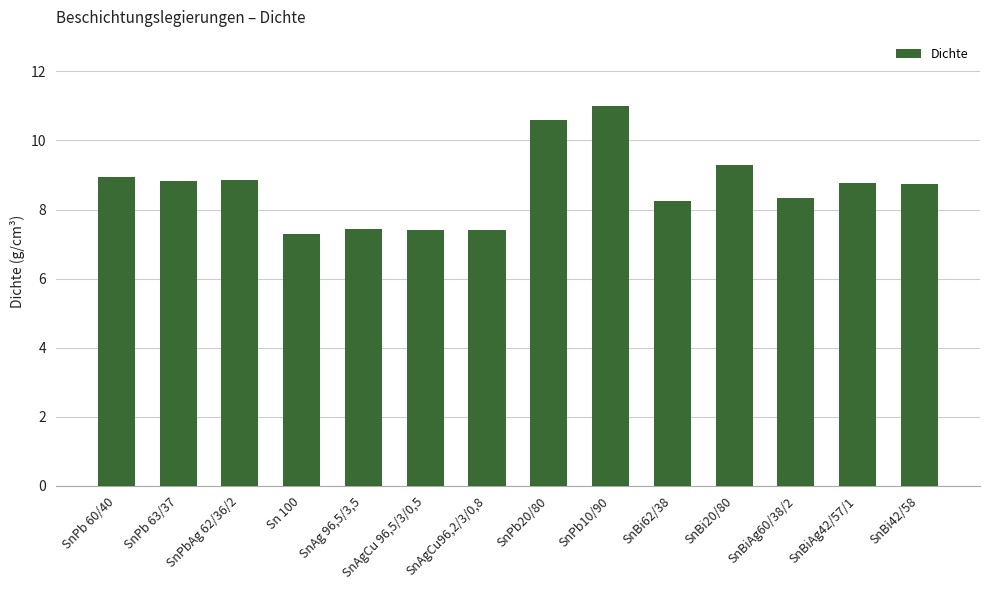

Which has a higher value, SnBiAg60/38/2 or SnPb 60/40?

SnPb 60/40